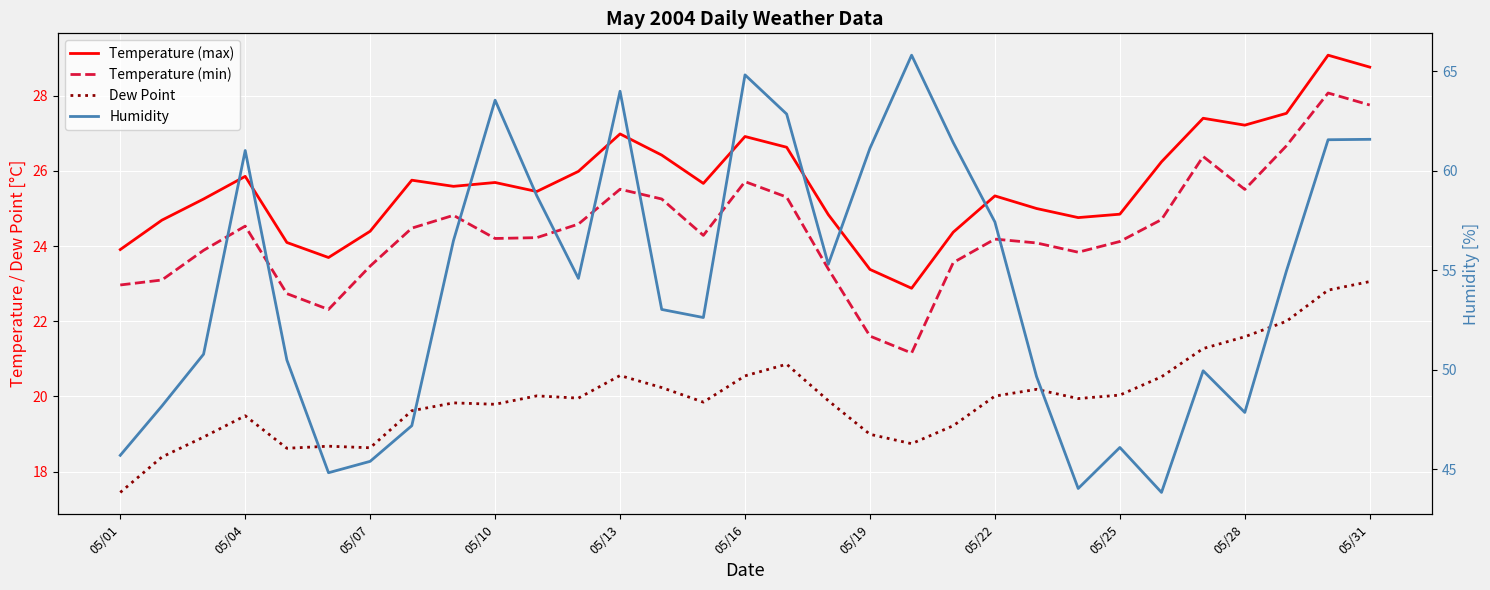

How many data points in Dew Point are above 19?

23